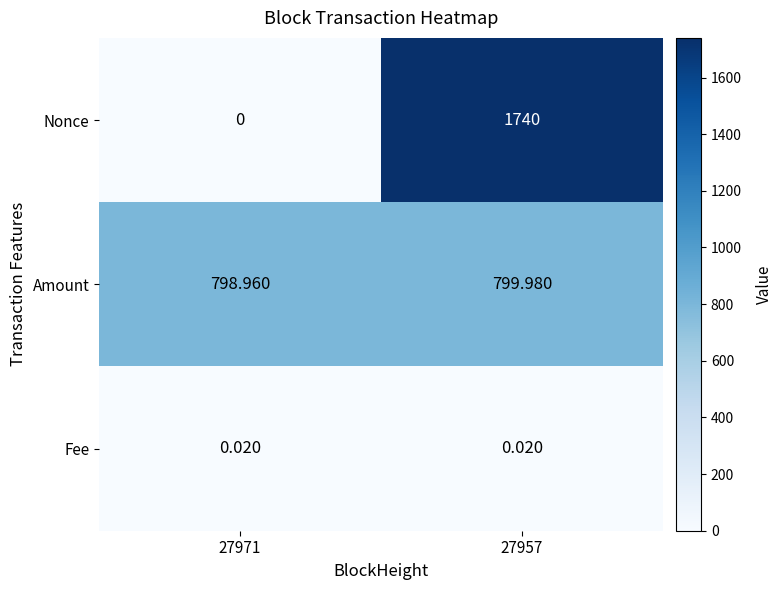

Rank the series by their maximum value, from lowest to highest.

Fee, Amount, Nonce